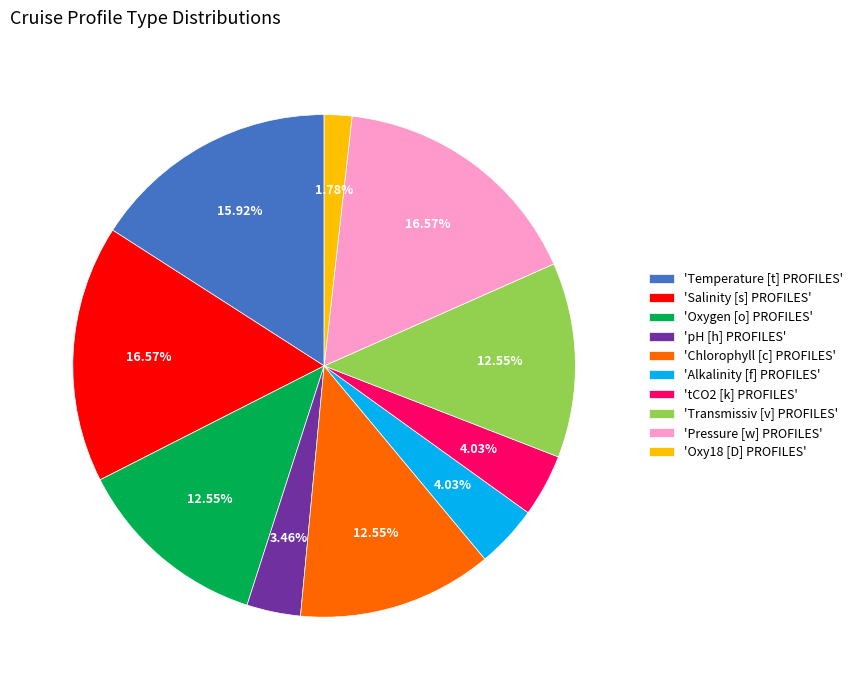

Is there any slice that represents more than half of the pie?

No